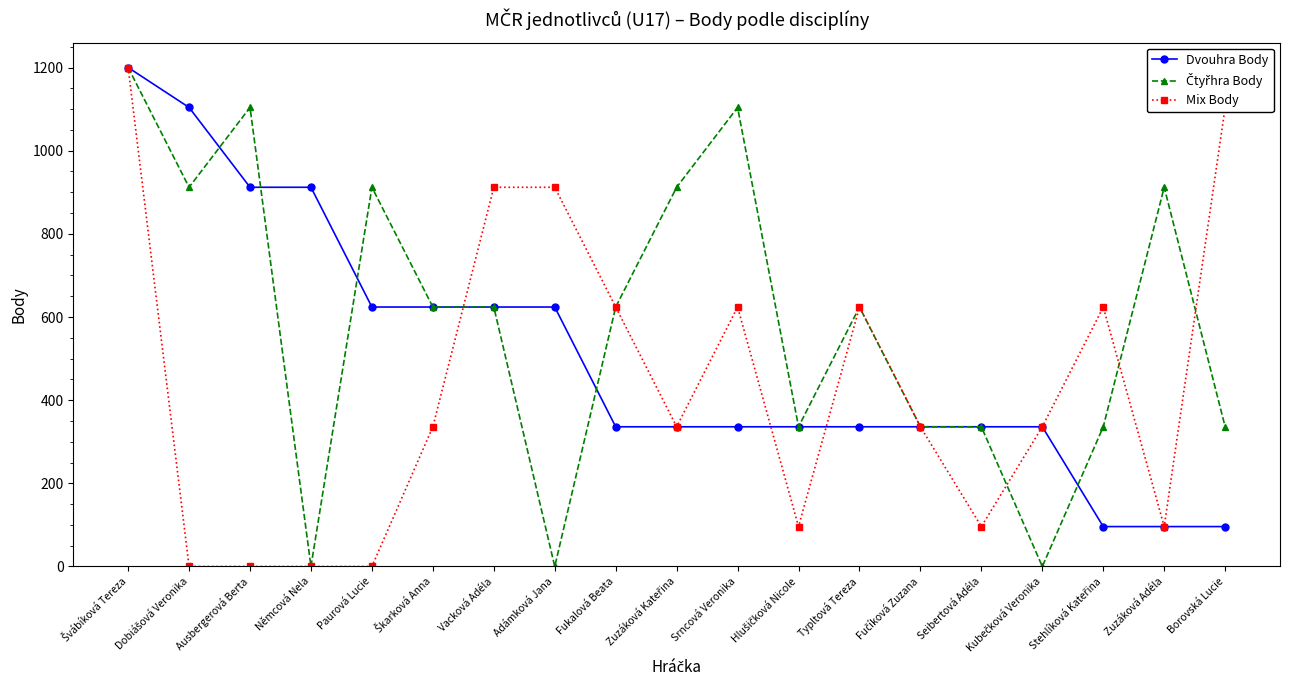

At how many categories does at least one series exceed 506?

15